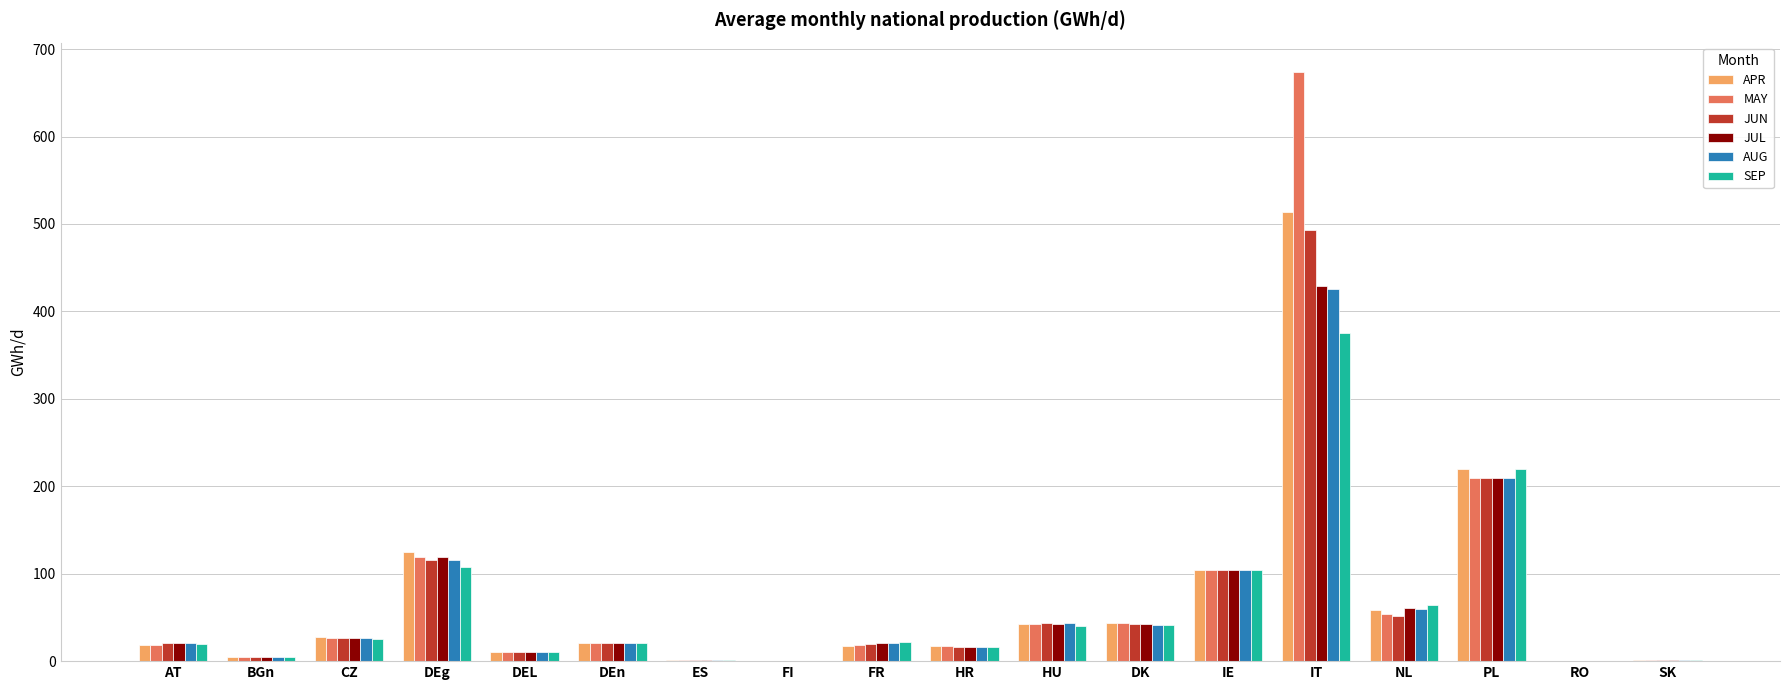

At which label does APR reach its peak?

IT